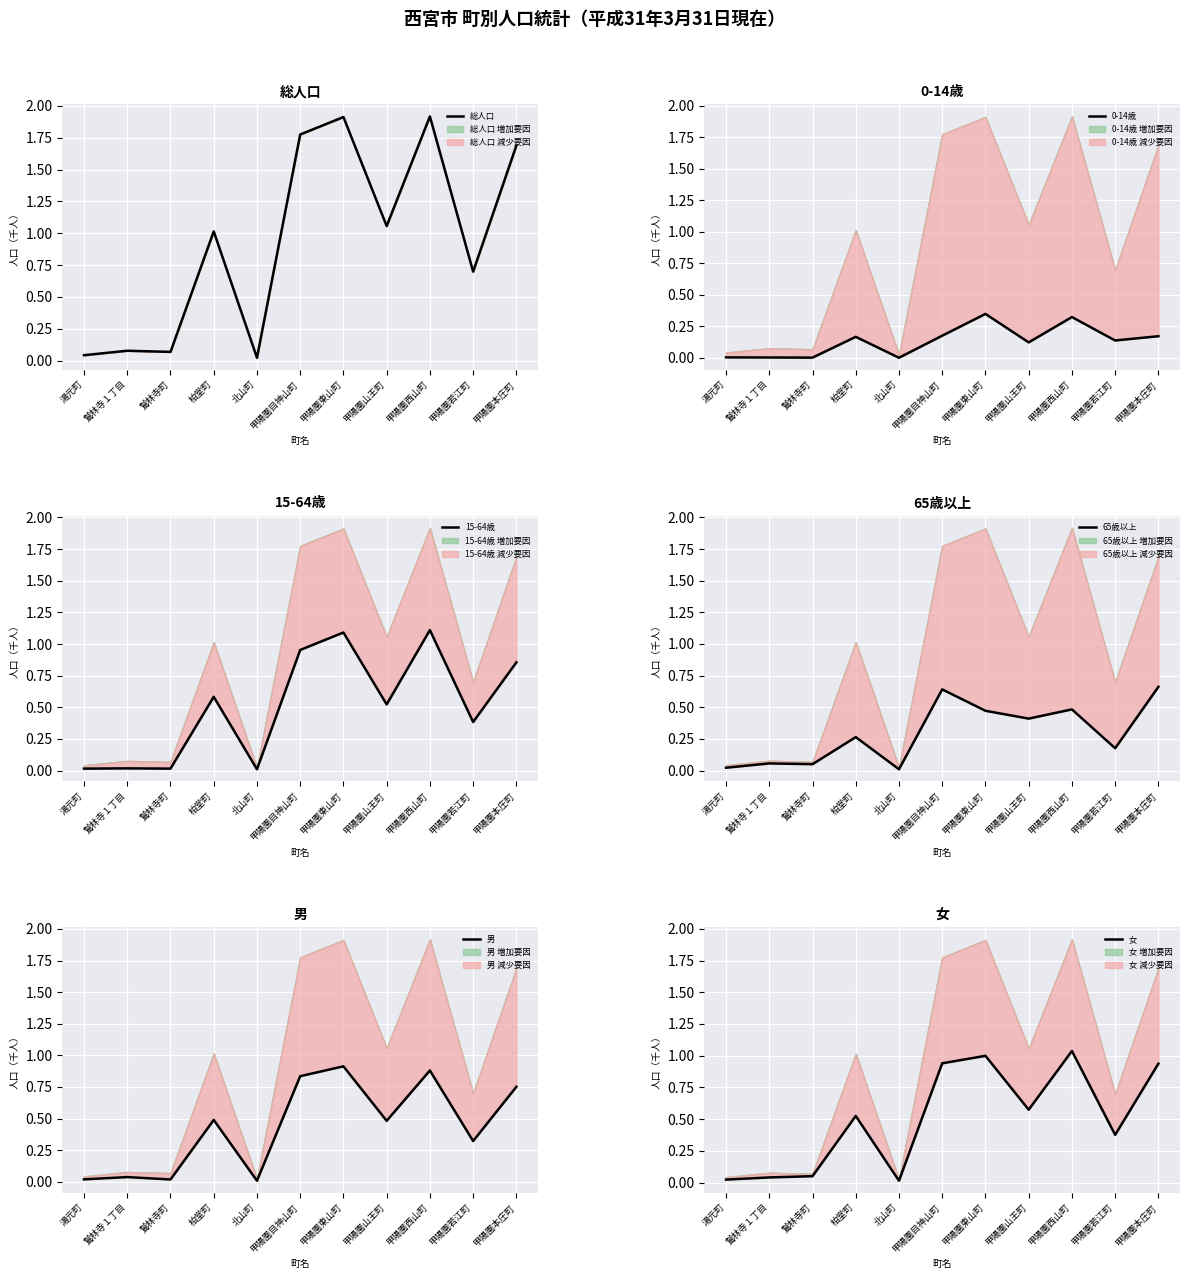

The value of 65歳以上 at 甲陽園東山町 is 0.8. True or false?

False